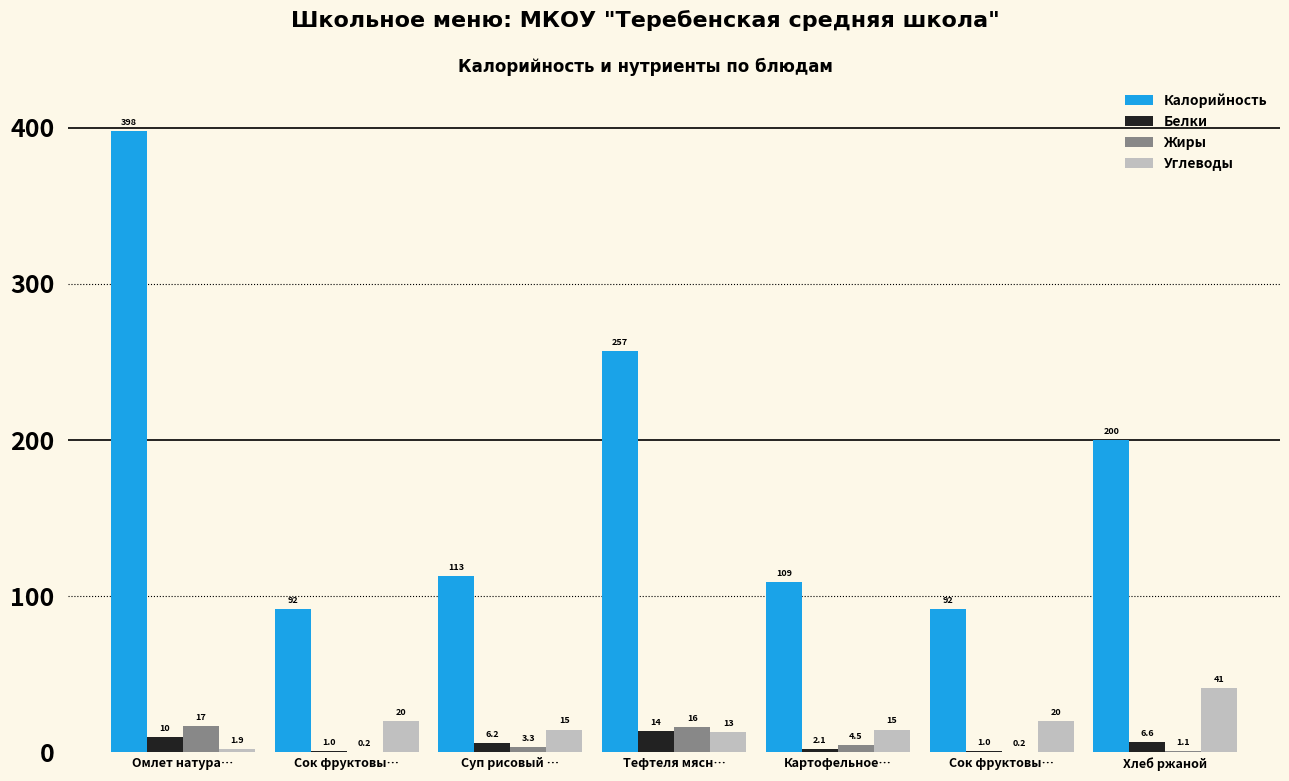

Does the chart contain stacked bars?

No